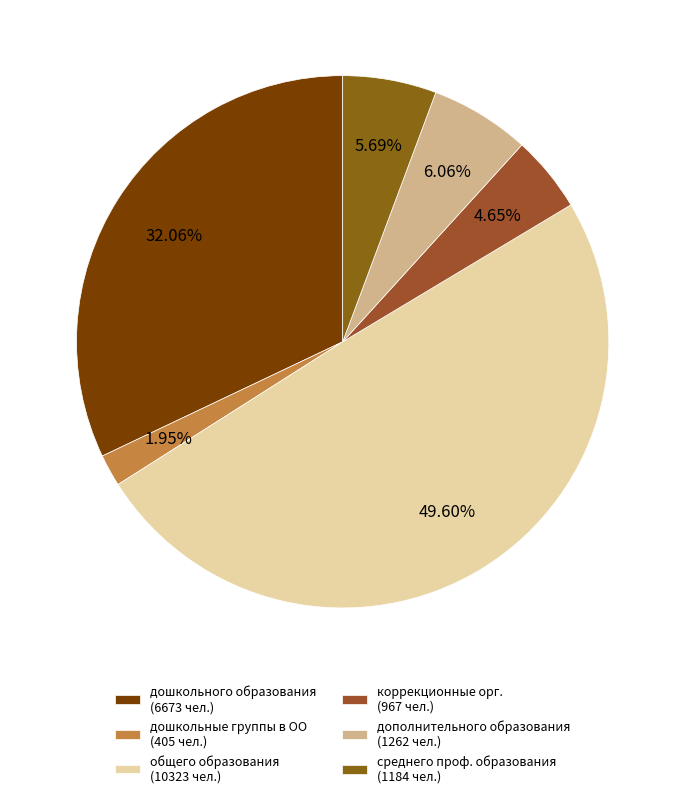

How many segments does this pie chart have?

6